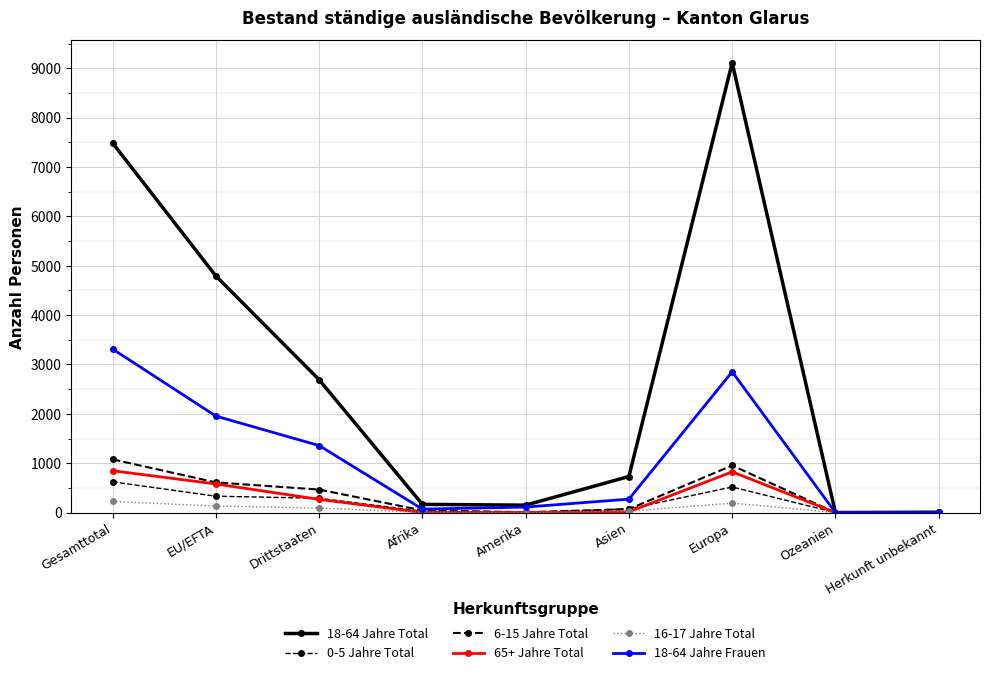

At which category does the chart reach its peak across all series?

Europa